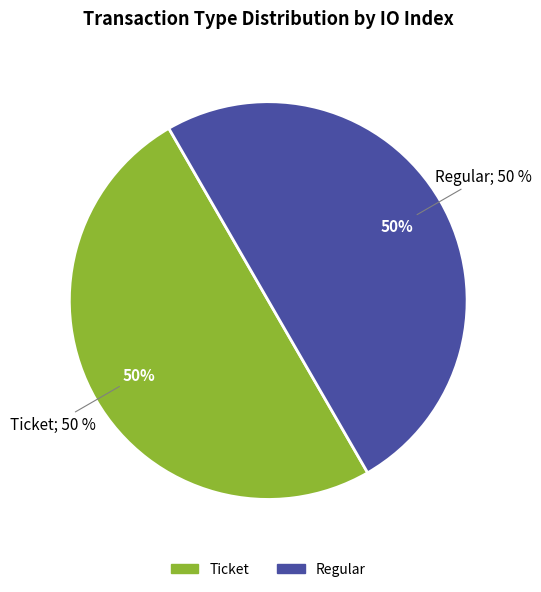

How many segments does this pie chart have?

2